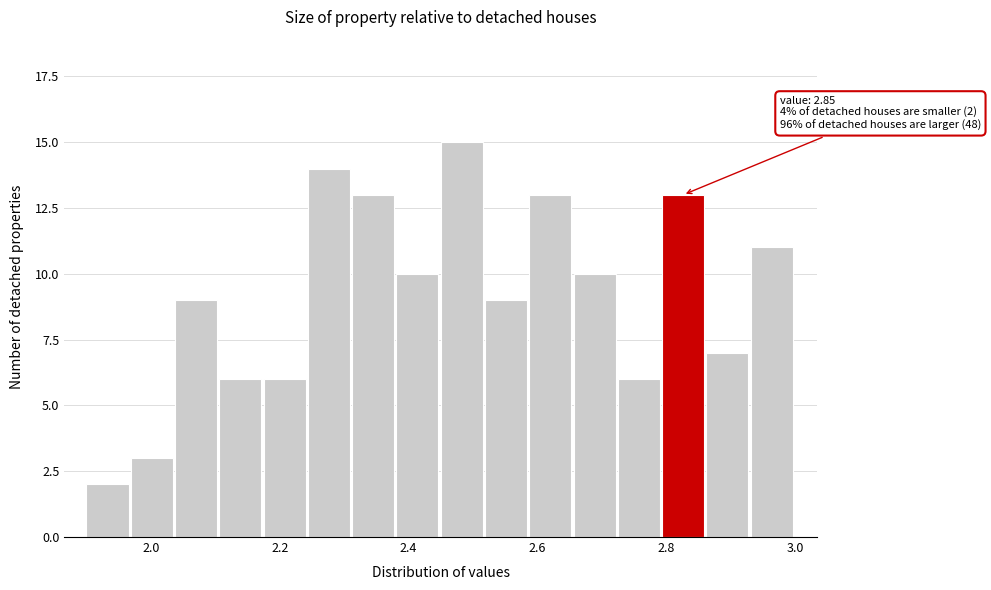

Read against the x-axis, roughly where is the centre of the tallest bar?

2.48